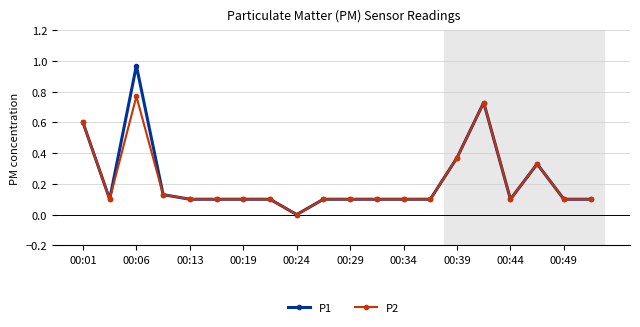

True or false: P2 has more than 0 points higher than both neighbors.

True